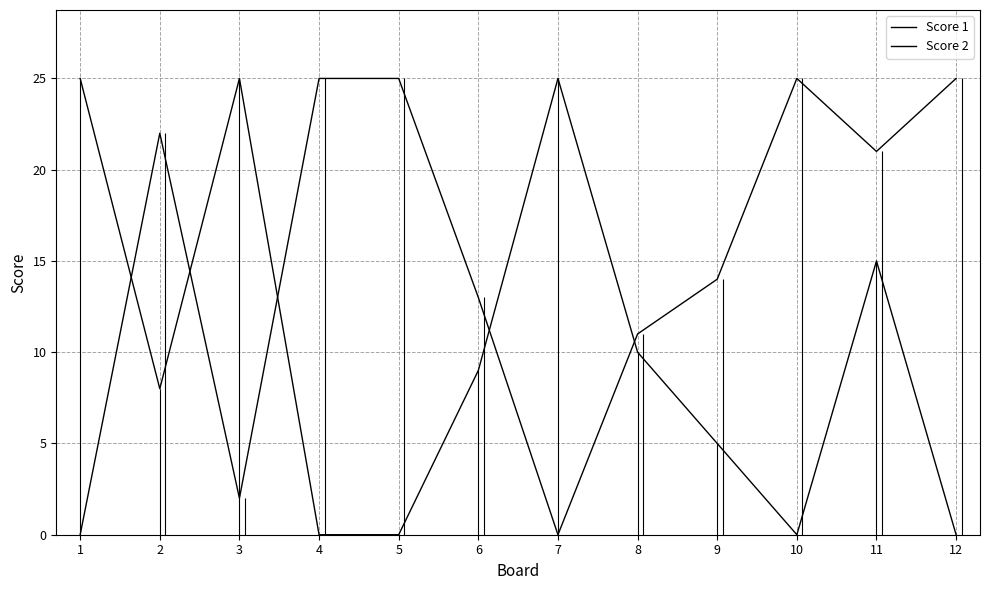

At which label does Score 1 reach its peak?

1